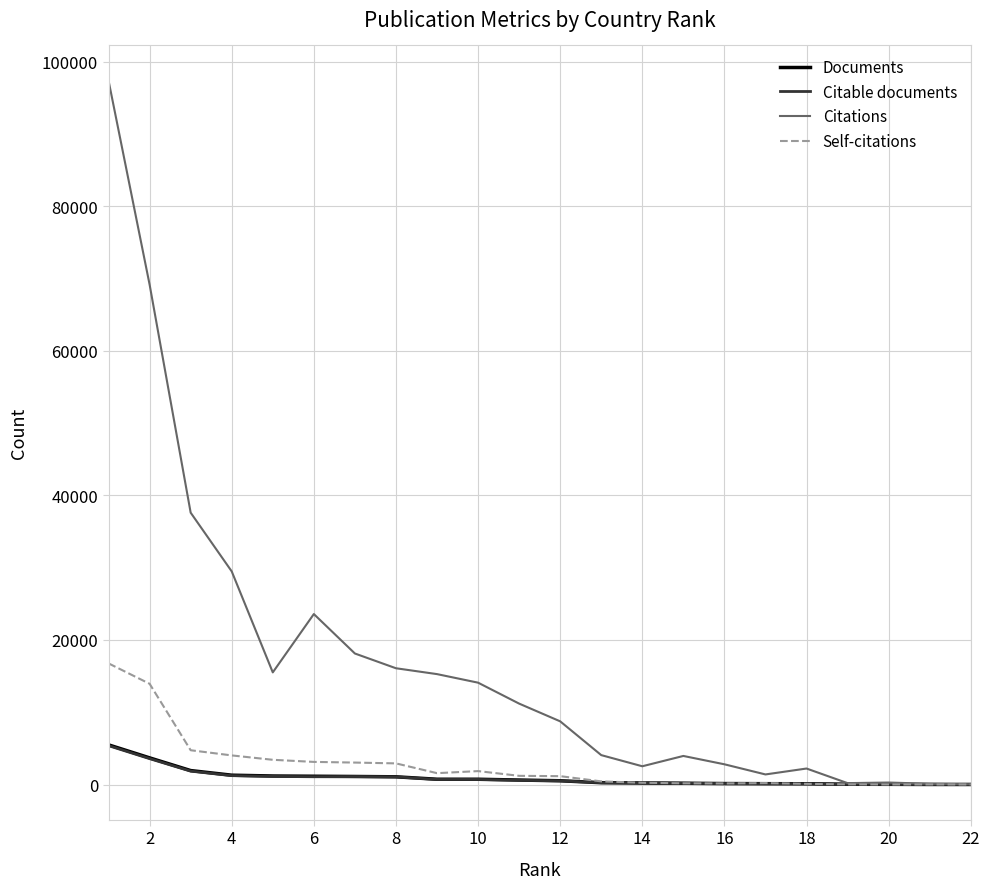

What is the greatest value displayed?

97384